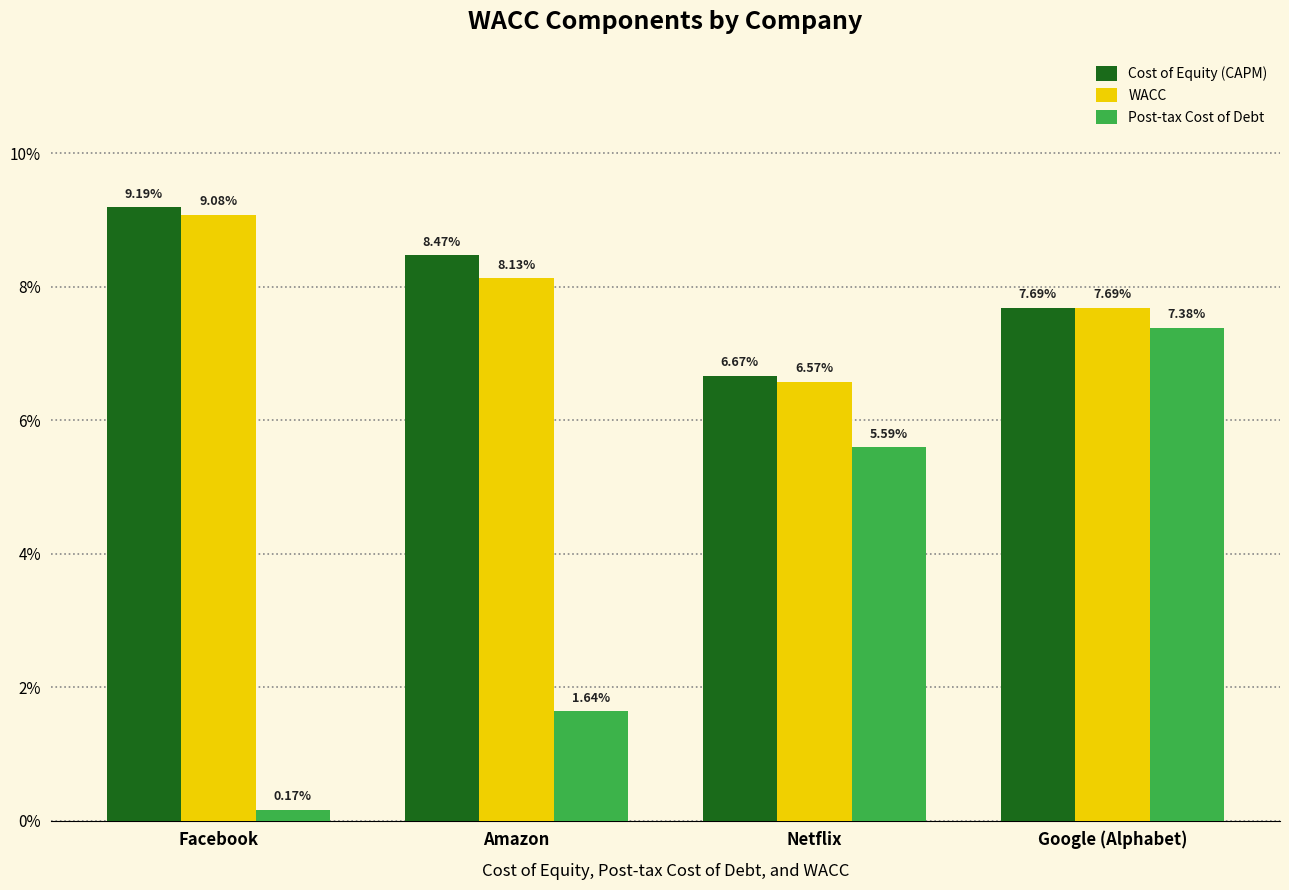

List the series in order of their peak value, lowest first.

Post-tax Cost of Debt, WACC, Cost of Equity (CAPM)